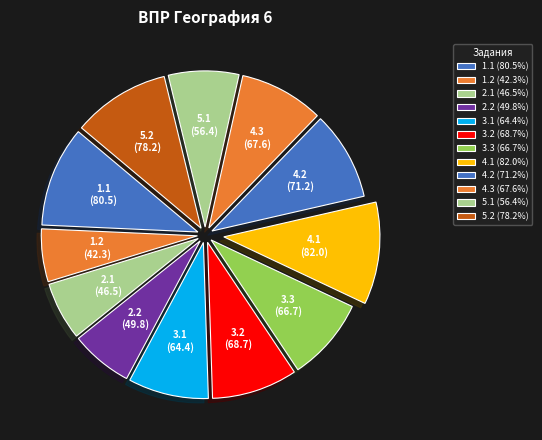

Is it true that 1.1 is 10% of the pie?

True